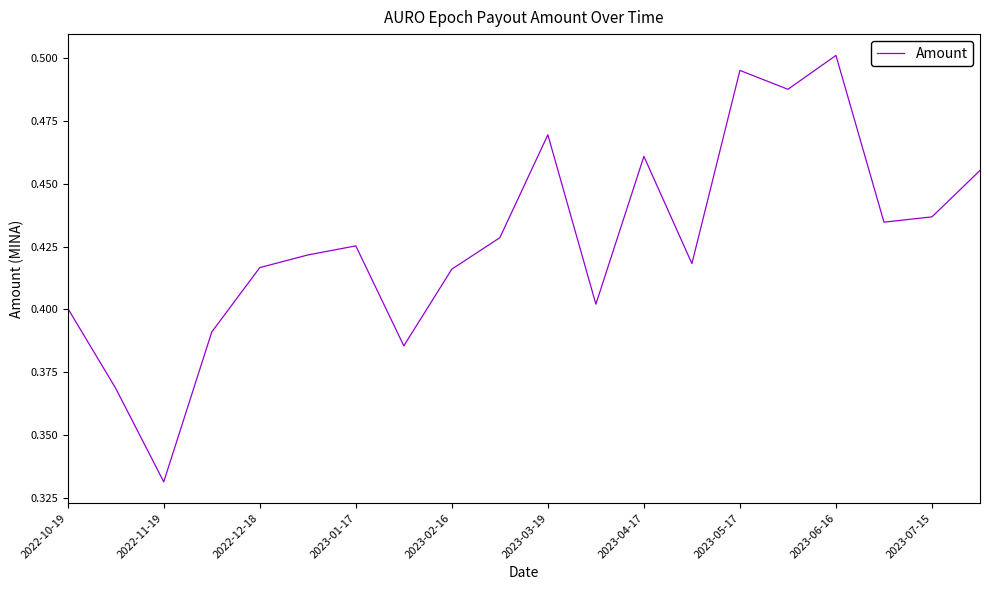

Is this an area chart (filled region under the line)?

No